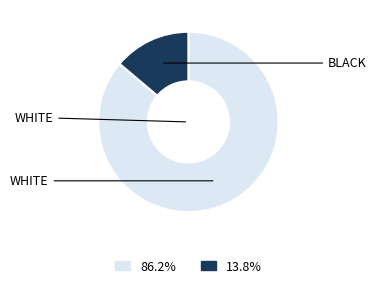

Does any single category account for the majority?

Yes